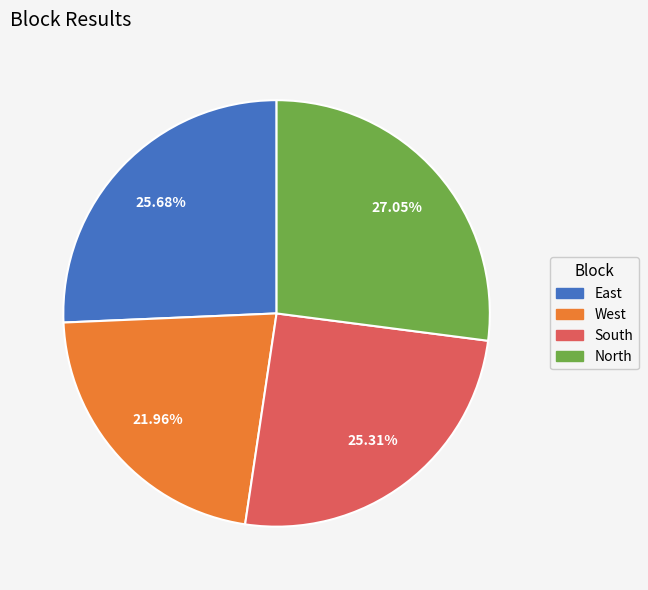

Combined, do North and West account for over 50%?

No